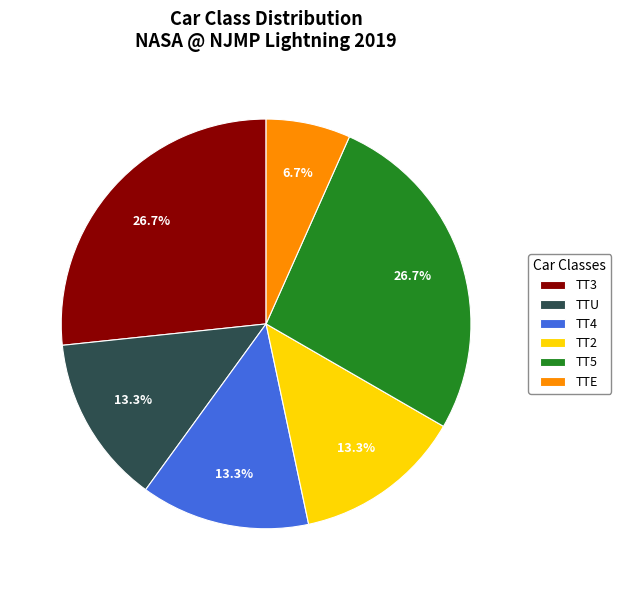

Does TT5 represent more than half of the total?

No